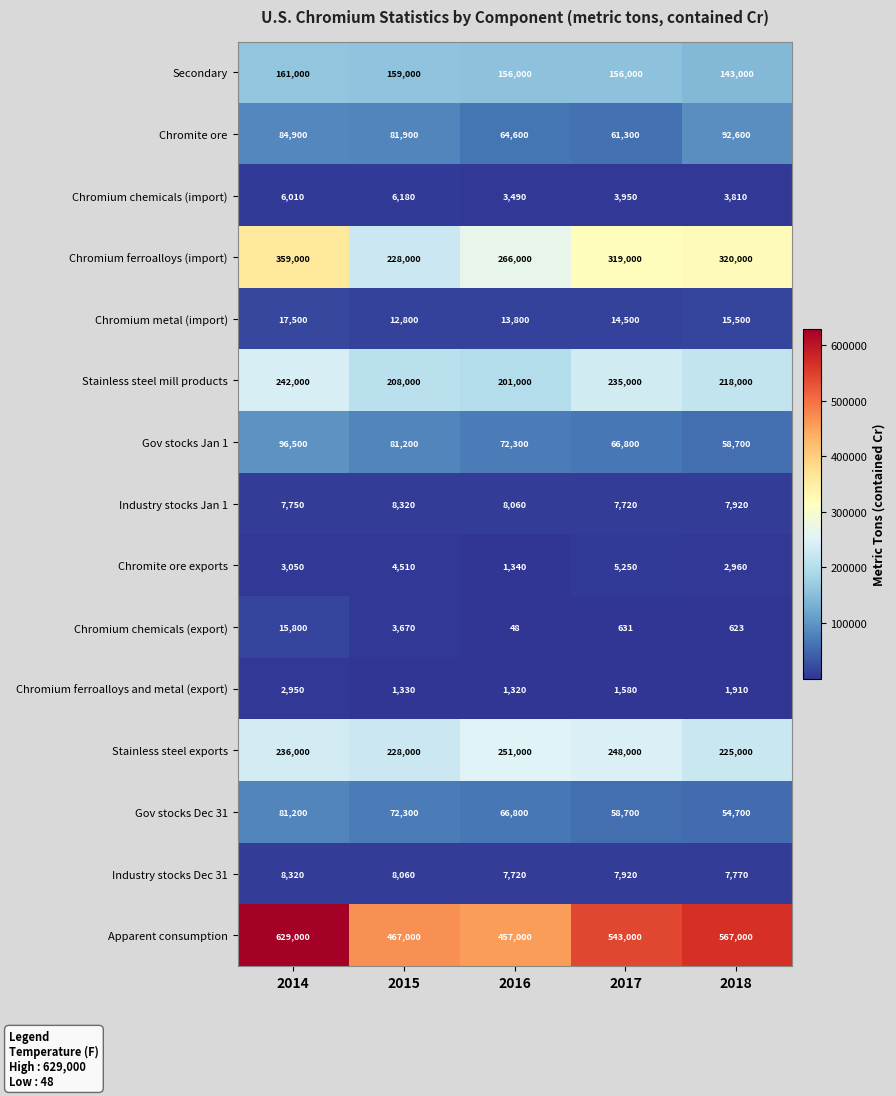

Rank the categories by Gov stocks Jan 1 value from lowest to highest.

2018, 2017, 2016, 2015, 2014